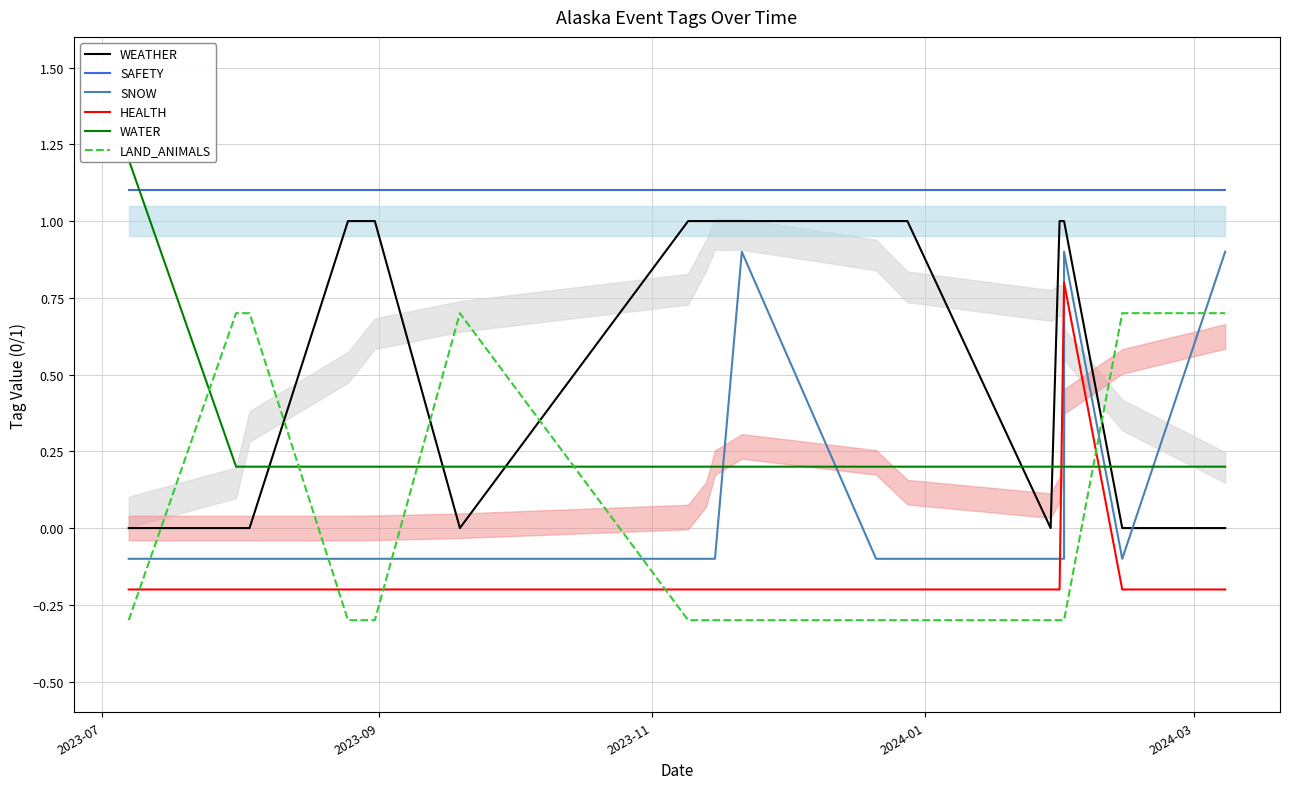

What are all the series names shown in the legend?

WEATHER, SAFETY, SNOW, HEALTH, WATER, LAND_ANIMALS